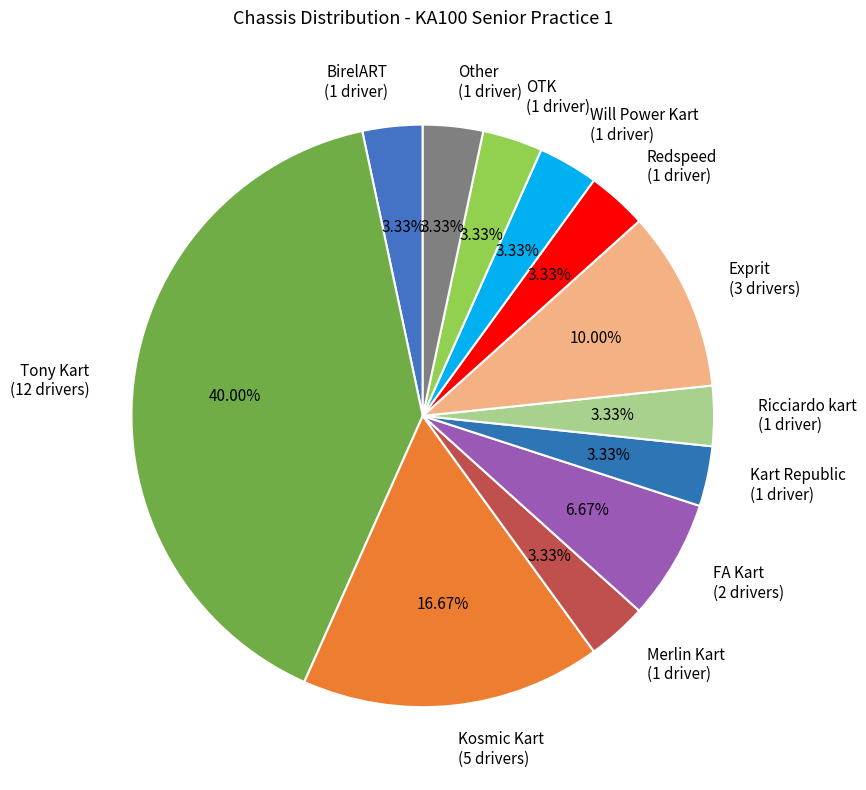

Does any single category account for the majority?

No